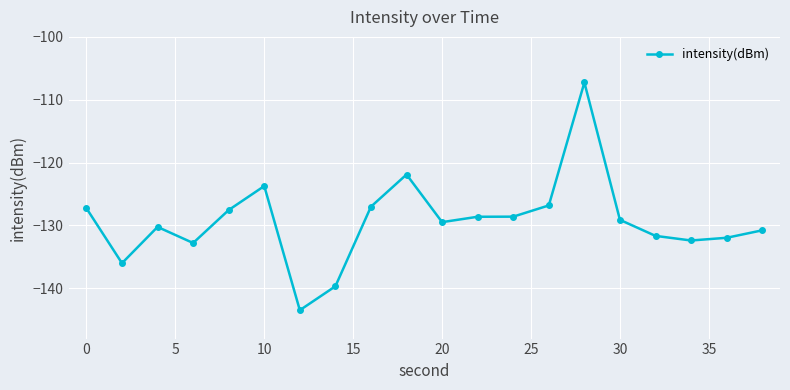

What is the average value?

-129.3